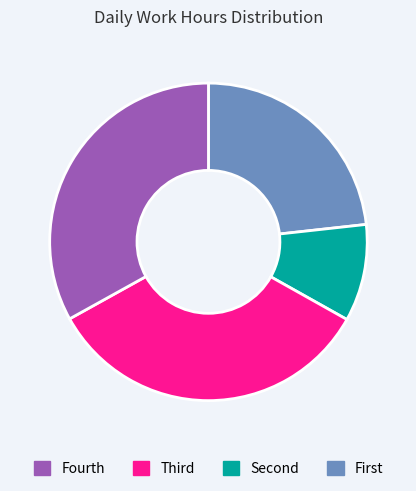

Is there a majority slice in this chart?

No